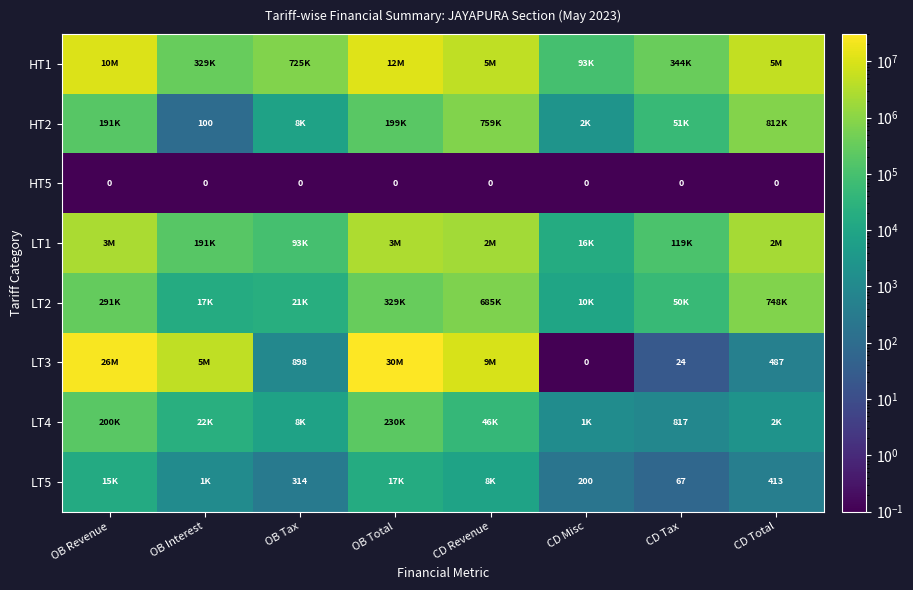

The value of LT3 at CD Total is 487. True or false?

True